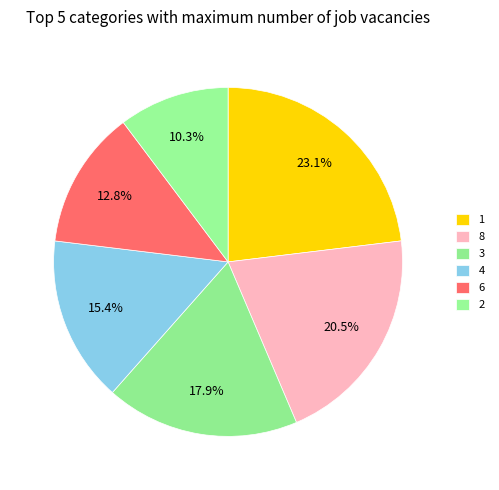

To the nearest percent, what portion does 1 represent?

23%